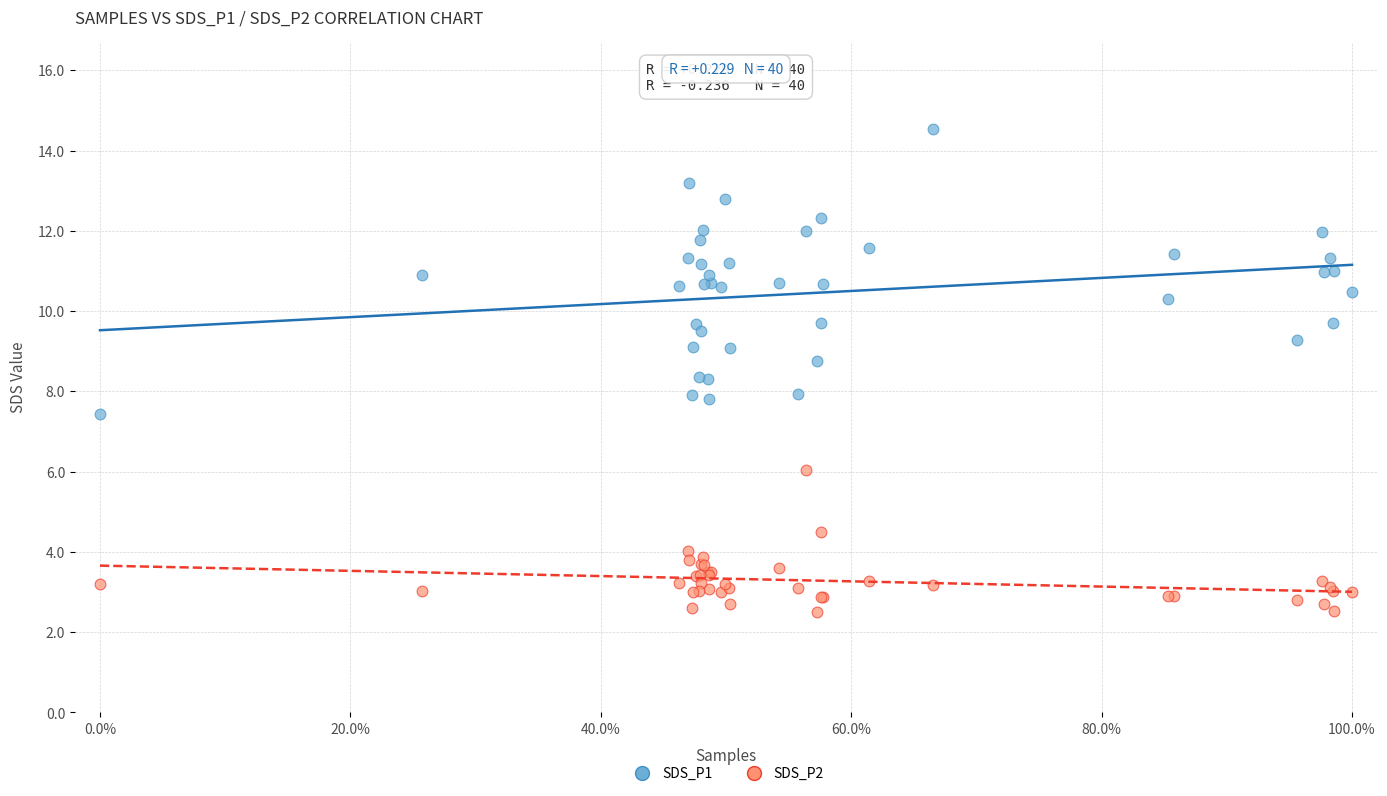

Which series contains the lowest Y value?

SDS_P2